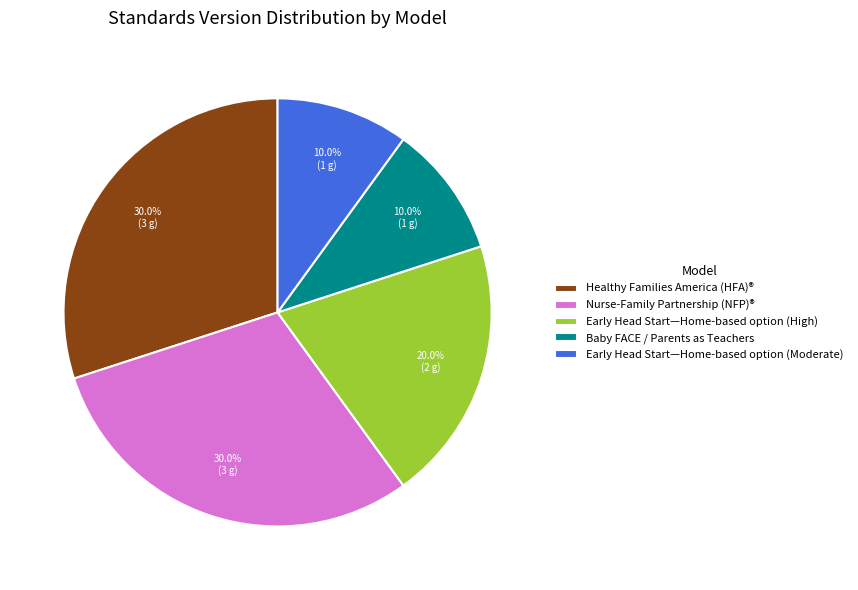

What is the ratio of the value at Early Head Start—Home-based option (Moderate) to the value at Nurse-Family Partnership (NFP)®?

0.3